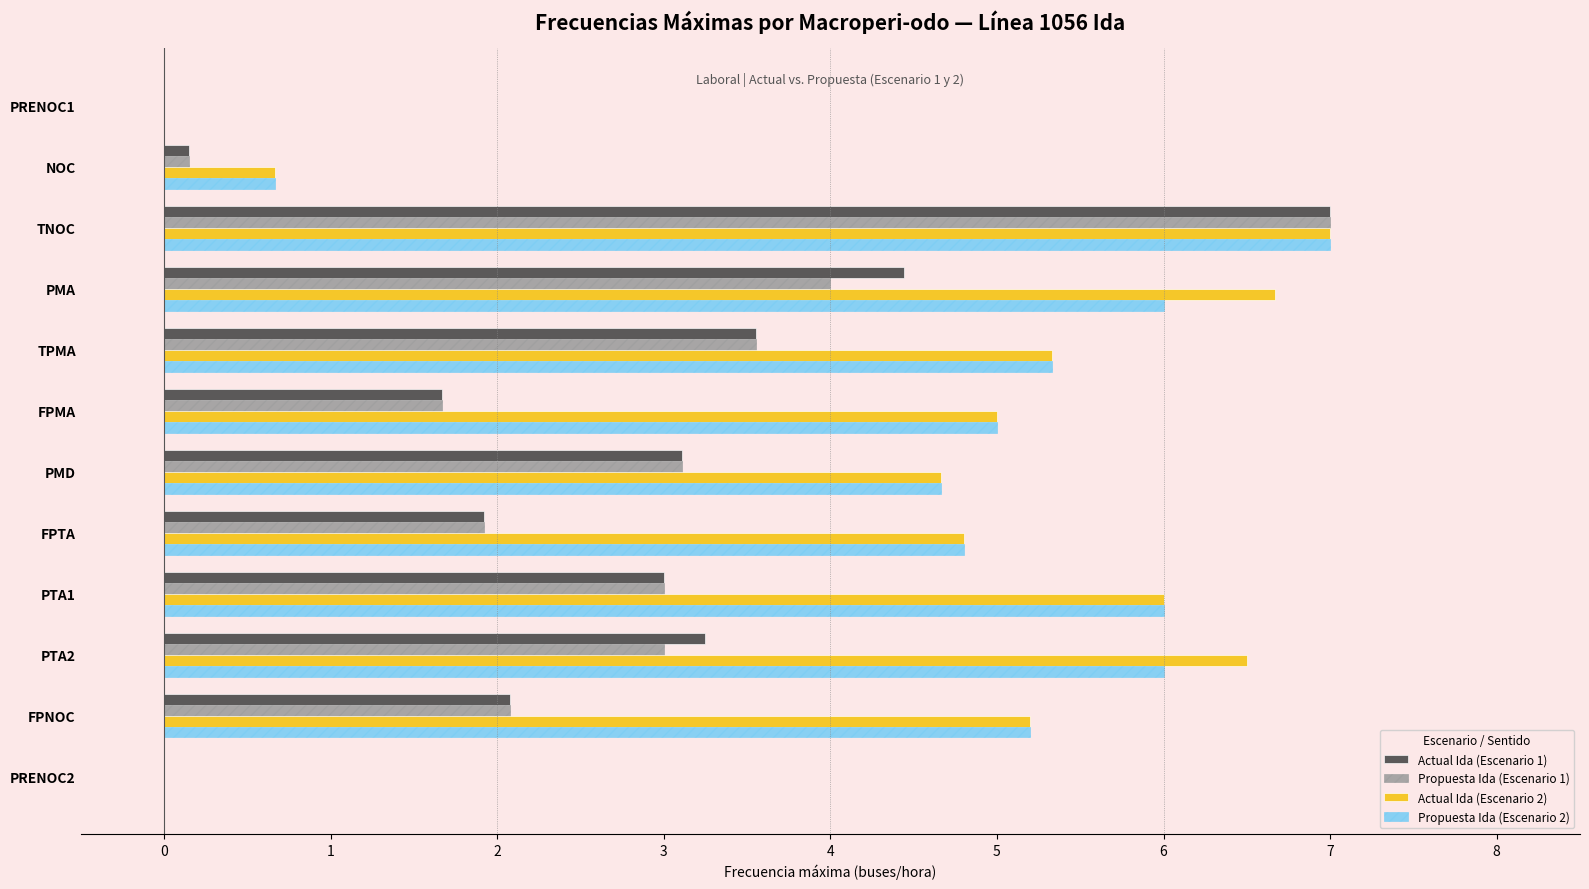

Where is Propuesta Ida (Escenario 2) nearest to the value 3?

PMD